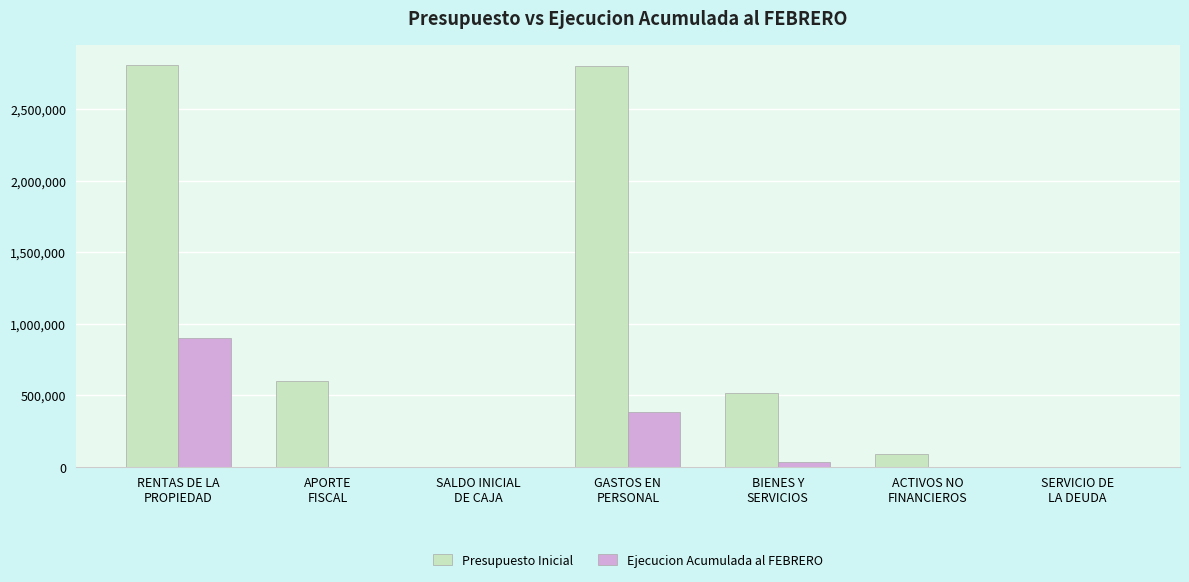

Which series has the largest total across all categories?

Presupuesto Inicial